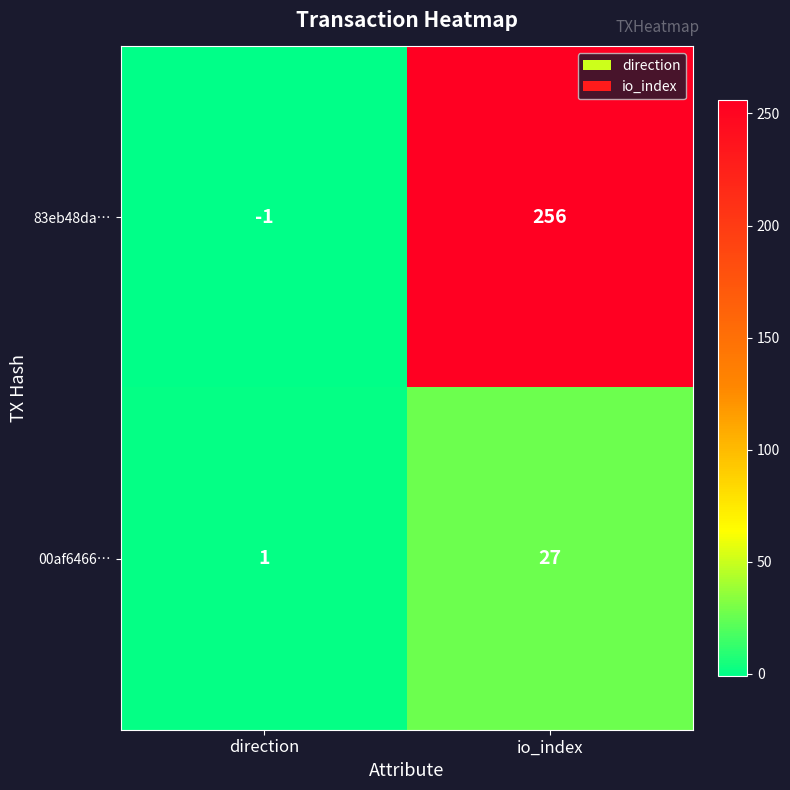

Count the number of data series in this chart.

2